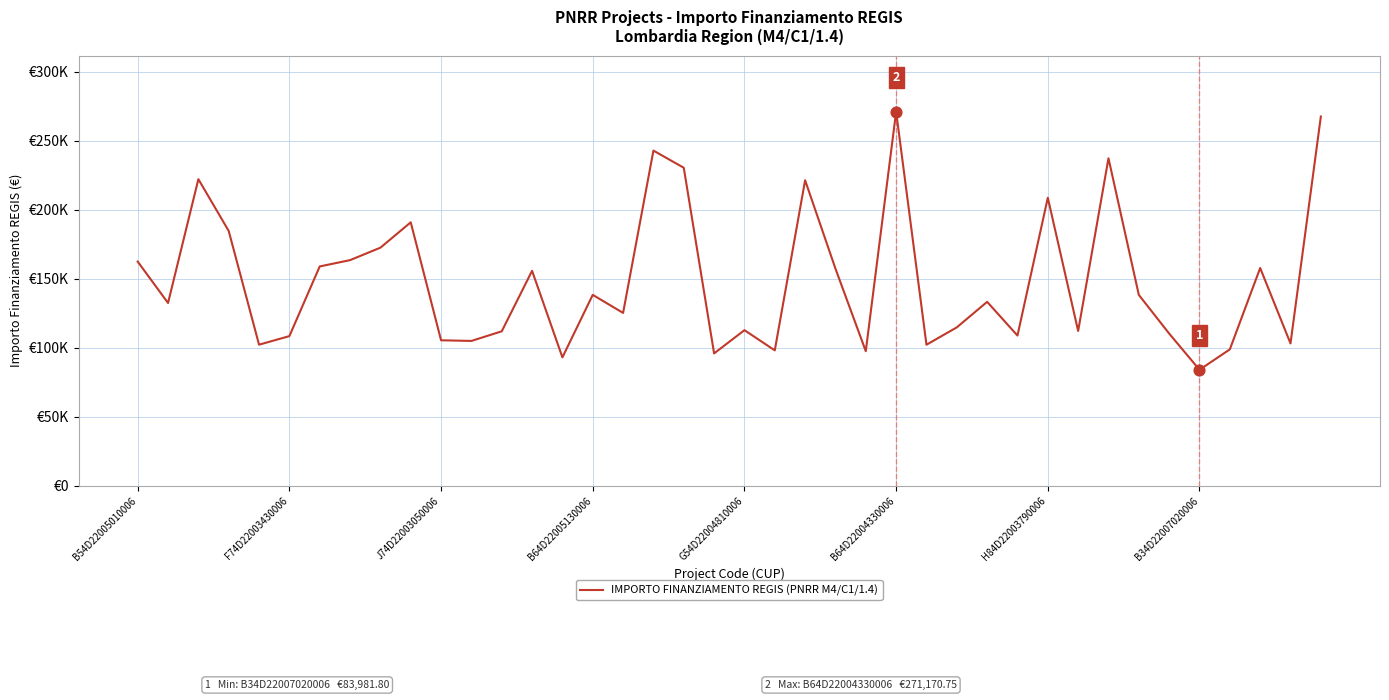

Does the chart have visible grid lines?

Yes